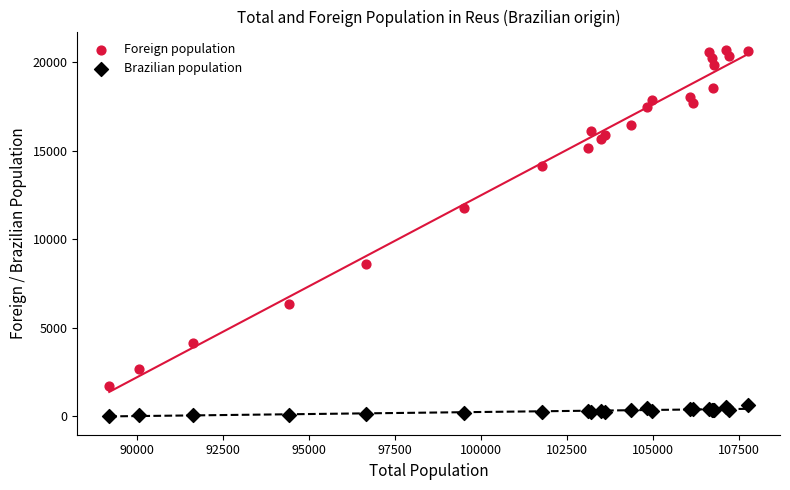

Across all series, what Y value is closest to 10370?

11760